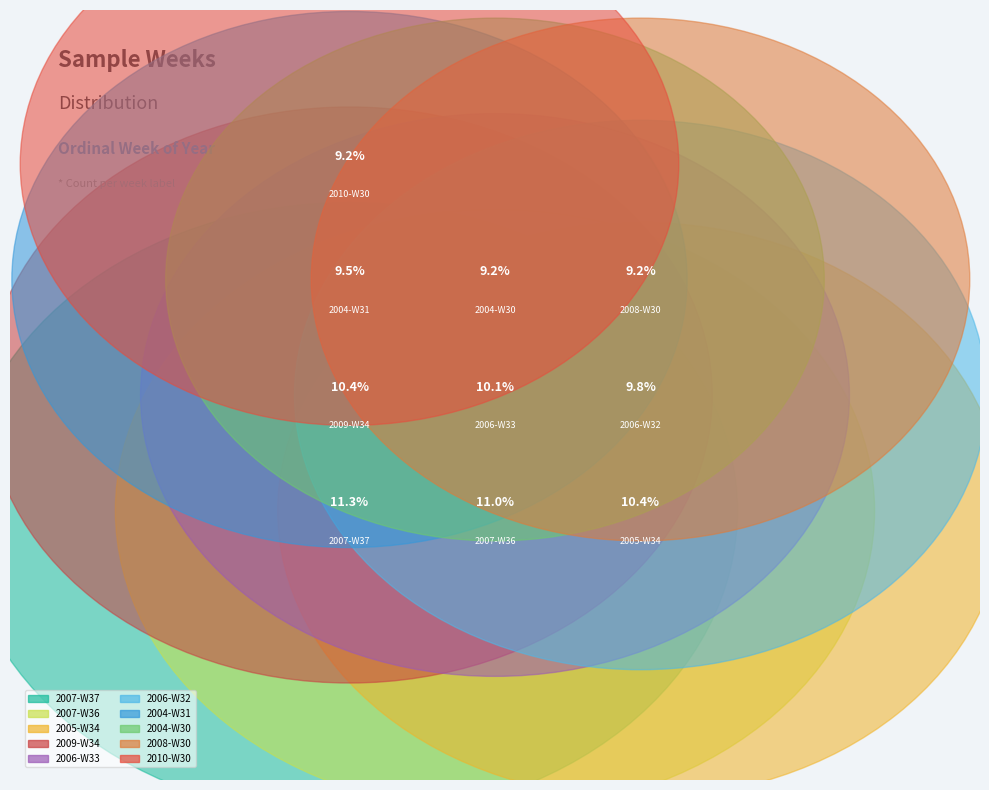

To the nearest percent, what is the combined percentage of 2007-W37 and 2007-W36?

22%